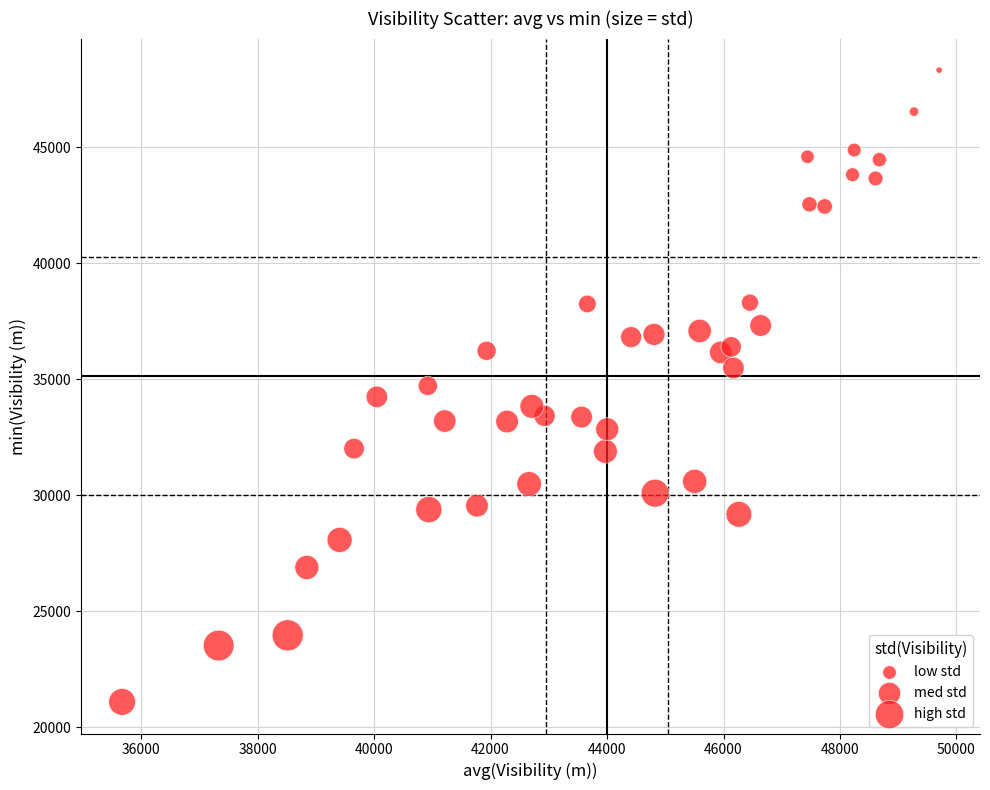

What is the range of Y values (max minus min)?

27227